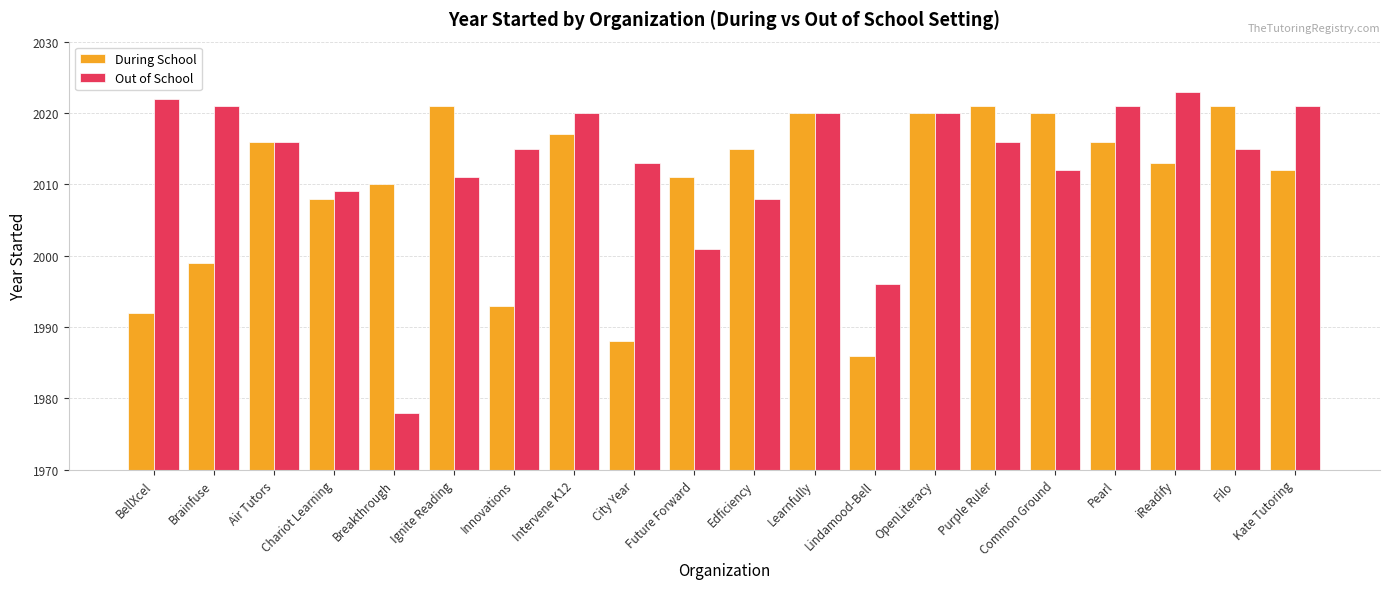

Which series has the widest spread of values?

Out of School